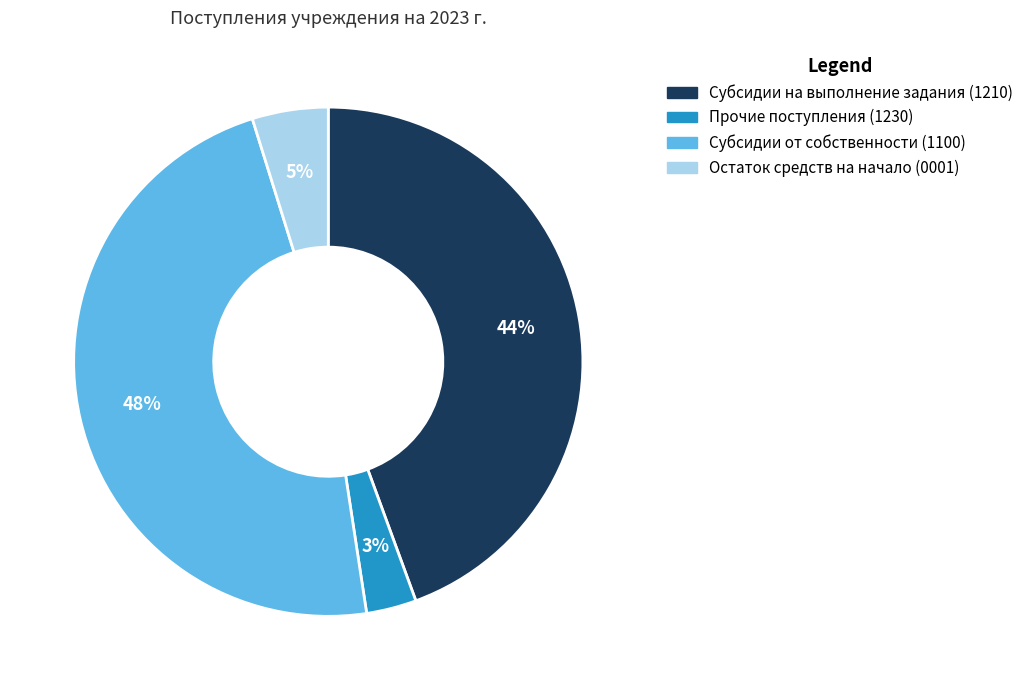

What percentage is the Прочие поступления (1230) slice, to the nearest percent?

3%